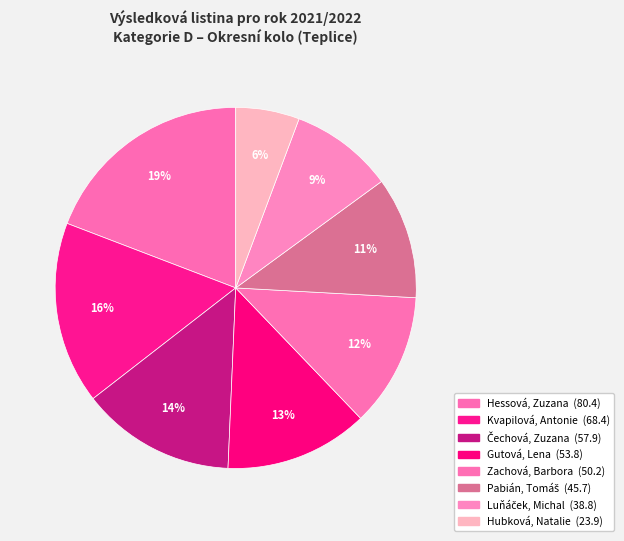

To the nearest percent, what is the combined percentage of Hessová, Zuzana and Pabián, Tomáš?

30%